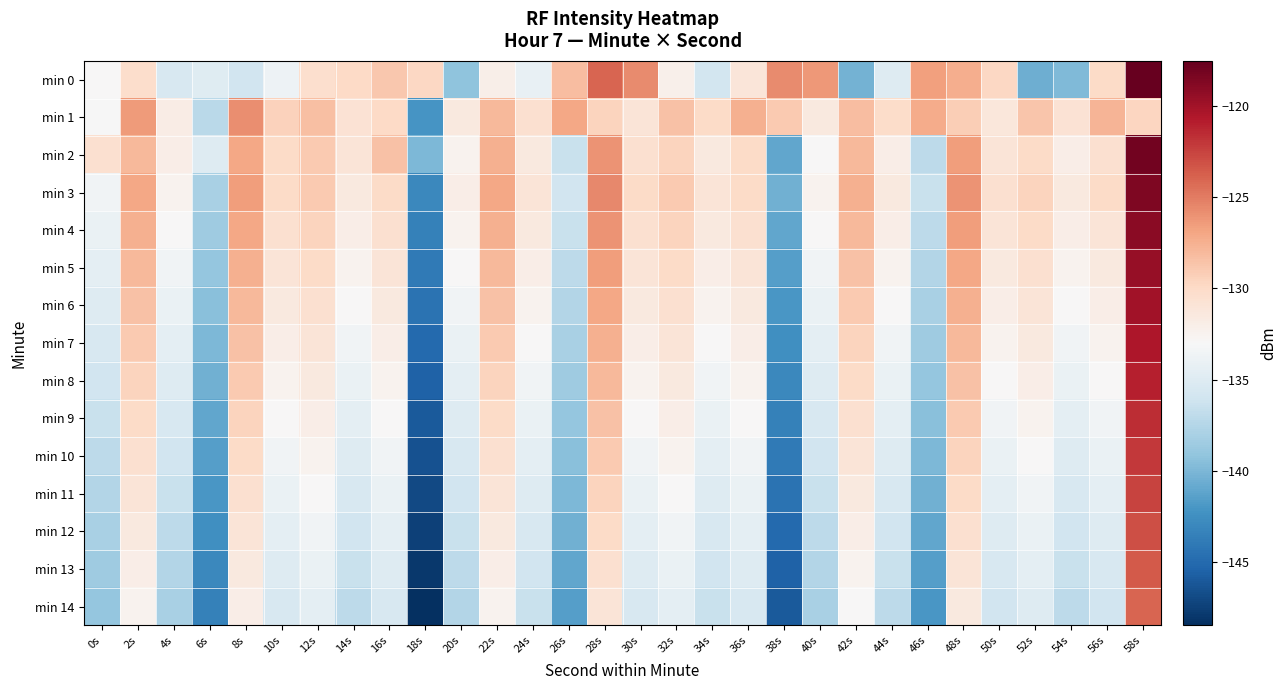

Reading left to right, transcribe all the data shown in this chart.

min 0: 0s=-133.0	2s=-130.2	4s=-135.5	6s=-134.9	8s=-135.9	10s=-133.8	12s=-130.4	14s=-129.9	16s=-128.9	18s=-129.7	20s=-139.3	22s=-132.1	24s=-134.1	26s=-128.2	28s=-124.0	30s=-125.7	32s=-132.2	34s=-135.9	36s=-131.1	38s=-125.7	40s=-126.3	42s=-140.3	44s=-135.0	46s=-126.7	48s=-127.4	50s=-129.8	52s=-140.6	54s=-139.8	56s=-130.0	58s=-117.6
min 1: 0s=-133.0	2s=-126.4	4s=-131.8	6s=-137.2	8s=-125.7	10s=-129.5	12s=-128.4	14s=-130.8	16s=-129.9	18s=-142.1	20s=-131.5	22s=-128.0	24s=-130.5	26s=-127.0	28s=-129.5	30s=-131.0	32s=-128.5	34s=-130.0	36s=-127.5	38s=-129.0	40s=-131.5	42s=-128.2	44s=-130.2	46s=-127.2	48s=-129.2	50s=-131.2	52s=-128.7	54s=-130.7	56s=-127.7	58s=-129.7
min 2: 0s=-130.5	2s=-128.0	4s=-132.0	6s=-135.0	8s=-127.0	10s=-130.0	12s=-129.0	14s=-131.0	16s=-128.5	18s=-140.0	20s=-132.5	22s=-127.5	24s=-131.5	26s=-136.5	28s=-126.0	30s=-130.5	32s=-129.5	34s=-131.5	36s=-130.0	38s=-141.0	40s=-133.0	42s=-128.0	44s=-132.0	46s=-137.0	48s=-126.5	50s=-131.0	52s=-130.0	54s=-132.0	56s=-130.5	58s=-118.0
min 3: 0s=-133.5	2s=-127.0	4s=-132.5	6s=-138.0	8s=-126.5	10s=-130.0	12s=-129.0	14s=-131.5	16s=-130.0	18s=-143.0	20s=-132.0	22s=-127.0	24s=-131.0	26s=-136.0	28s=-125.5	30s=-130.0	32s=-129.0	34s=-131.0	36s=-130.0	38s=-140.5	40s=-132.5	42s=-127.5	44s=-131.5	46s=-136.5	48s=-126.0	50s=-130.5	52s=-129.5	54s=-131.5	56s=-130.0	58s=-118.5
min 4: 0s=-134.0	2s=-127.5	4s=-133.0	6s=-138.5	8s=-127.0	10s=-130.5	12s=-129.5	14s=-132.0	16s=-130.5	18s=-143.5	20s=-132.5	22s=-127.5	24s=-131.5	26s=-136.5	28s=-126.0	30s=-130.5	32s=-129.5	34s=-131.5	36s=-130.5	38s=-141.0	40s=-133.0	42s=-128.0	44s=-132.0	46s=-137.0	48s=-126.5	50s=-131.0	52s=-130.0	54s=-132.0	56s=-131.0	58s=-119.0
min 5: 0s=-134.5	2s=-128.0	4s=-133.5	6s=-139.0	8s=-127.5	10s=-131.0	12s=-130.0	14s=-132.5	16s=-131.0	18s=-144.0	20s=-133.0	22s=-128.0	24s=-132.0	26s=-137.0	28s=-126.5	30s=-131.0	32s=-130.0	34s=-132.0	36s=-131.0	38s=-141.5	40s=-133.5	42s=-128.5	44s=-132.5	46s=-137.5	48s=-127.0	50s=-131.5	52s=-130.5	54s=-132.5	56s=-131.5	58s=-119.5
min 6: 0s=-135.0	2s=-128.5	4s=-134.0	6s=-139.5	8s=-128.0	10s=-131.5	12s=-130.5	14s=-133.0	16s=-131.5	18s=-144.5	20s=-133.5	22s=-128.5	24s=-132.5	26s=-137.5	28s=-127.0	30s=-131.5	32s=-130.5	34s=-132.5	36s=-131.5	38s=-142.0	40s=-134.0	42s=-129.0	44s=-133.0	46s=-138.0	48s=-127.5	50s=-132.0	52s=-131.0	54s=-133.0	56s=-132.0	58s=-120.0
min 7: 0s=-135.5	2s=-129.0	4s=-134.5	6s=-140.0	8s=-128.5	10s=-132.0	12s=-131.0	14s=-133.5	16s=-132.0	18s=-145.0	20s=-134.0	22s=-129.0	24s=-133.0	26s=-138.0	28s=-127.5	30s=-132.0	32s=-131.0	34s=-133.0	36s=-132.0	38s=-142.5	40s=-134.5	42s=-129.5	44s=-133.5	46s=-138.5	48s=-128.0	50s=-132.5	52s=-131.5	54s=-133.5	56s=-132.5	58s=-120.5
min 8: 0s=-136.0	2s=-129.5	4s=-135.0	6s=-140.5	8s=-129.0	10s=-132.5	12s=-131.5	14s=-134.0	16s=-132.5	18s=-145.5	20s=-134.5	22s=-129.5	24s=-133.5	26s=-138.5	28s=-128.0	30s=-132.5	32s=-131.5	34s=-133.5	36s=-132.5	38s=-143.0	40s=-135.0	42s=-130.0	44s=-134.0	46s=-139.0	48s=-128.5	50s=-133.0	52s=-132.0	54s=-134.0	56s=-133.0	58s=-121.0
min 9: 0s=-136.5	2s=-130.0	4s=-135.5	6s=-141.0	8s=-129.5	10s=-133.0	12s=-132.0	14s=-134.5	16s=-133.0	18s=-146.0	20s=-135.0	22s=-130.0	24s=-134.0	26s=-139.0	28s=-128.5	30s=-133.0	32s=-132.0	34s=-134.0	36s=-133.0	38s=-143.5	40s=-135.5	42s=-130.5	44s=-134.5	46s=-139.5	48s=-129.0	50s=-133.5	52s=-132.5	54s=-134.5	56s=-133.5	58s=-121.5
min 10: 0s=-137.0	2s=-130.5	4s=-136.0	6s=-141.5	8s=-130.0	10s=-133.5	12s=-132.5	14s=-135.0	16s=-133.5	18s=-146.5	20s=-135.5	22s=-130.5	24s=-134.5	26s=-139.5	28s=-129.0	30s=-133.5	32s=-132.5	34s=-134.5	36s=-133.5	38s=-144.0	40s=-136.0	42s=-131.0	44s=-135.0	46s=-140.0	48s=-129.5	50s=-134.0	52s=-133.0	54s=-135.0	56s=-134.0	58s=-122.0
min 11: 0s=-137.5	2s=-131.0	4s=-136.5	6s=-142.0	8s=-130.5	10s=-134.0	12s=-133.0	14s=-135.5	16s=-134.0	18s=-147.0	20s=-136.0	22s=-131.0	24s=-135.0	26s=-140.0	28s=-129.5	30s=-134.0	32s=-133.0	34s=-135.0	36s=-134.0	38s=-144.5	40s=-136.5	42s=-131.5	44s=-135.5	46s=-140.5	48s=-130.0	50s=-134.5	52s=-133.5	54s=-135.5	56s=-134.5	58s=-122.5
min 12: 0s=-138.0	2s=-131.5	4s=-137.0	6s=-142.5	8s=-131.0	10s=-134.5	12s=-133.5	14s=-136.0	16s=-134.5	18s=-147.5	20s=-136.5	22s=-131.5	24s=-135.5	26s=-140.5	28s=-130.0	30s=-134.5	32s=-133.5	34s=-135.5	36s=-134.5	38s=-145.0	40s=-137.0	42s=-132.0	44s=-136.0	46s=-141.0	48s=-130.5	50s=-135.0	52s=-134.0	54s=-136.0	56s=-135.0	58s=-123.0
min 13: 0s=-138.5	2s=-132.0	4s=-137.5	6s=-143.0	8s=-131.5	10s=-135.0	12s=-134.0	14s=-136.5	16s=-135.0	18s=-148.0	20s=-137.0	22s=-132.0	24s=-136.0	26s=-141.0	28s=-130.5	30s=-135.0	32s=-134.0	34s=-136.0	36s=-135.0	38s=-145.5	40s=-137.5	42s=-132.5	44s=-136.5	46s=-141.5	48s=-131.0	50s=-135.5	52s=-134.5	54s=-136.5	56s=-135.5	58s=-123.5
min 14: 0s=-139.0	2s=-132.5	4s=-138.0	6s=-143.5	8s=-132.0	10s=-135.5	12s=-134.5	14s=-137.0	16s=-135.5	18s=-148.5	20s=-137.5	22s=-132.5	24s=-136.5	26s=-141.5	28s=-131.0	30s=-135.5	32s=-134.5	34s=-136.5	36s=-135.5	38s=-146.0	40s=-138.0	42s=-133.0	44s=-137.0	46s=-142.0	48s=-131.5	50s=-136.0	52s=-135.0	54s=-137.0	56s=-136.0	58s=-124.0